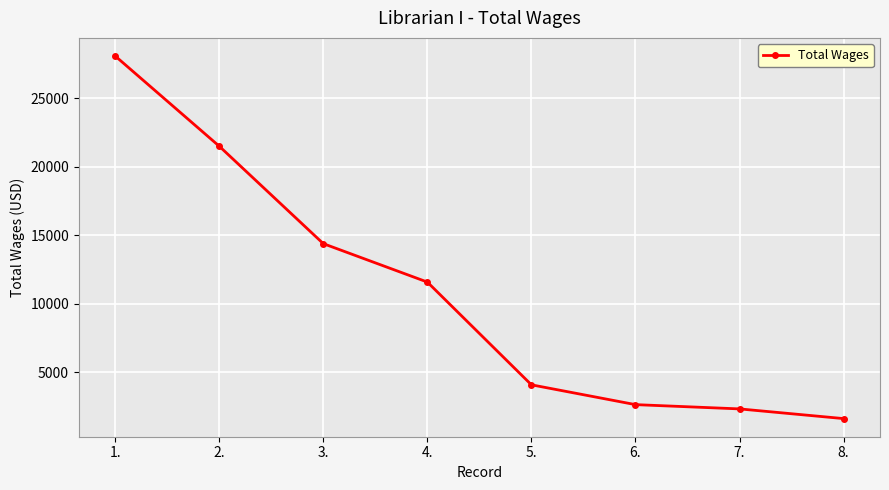

Which category has the highest value across all series?

1.